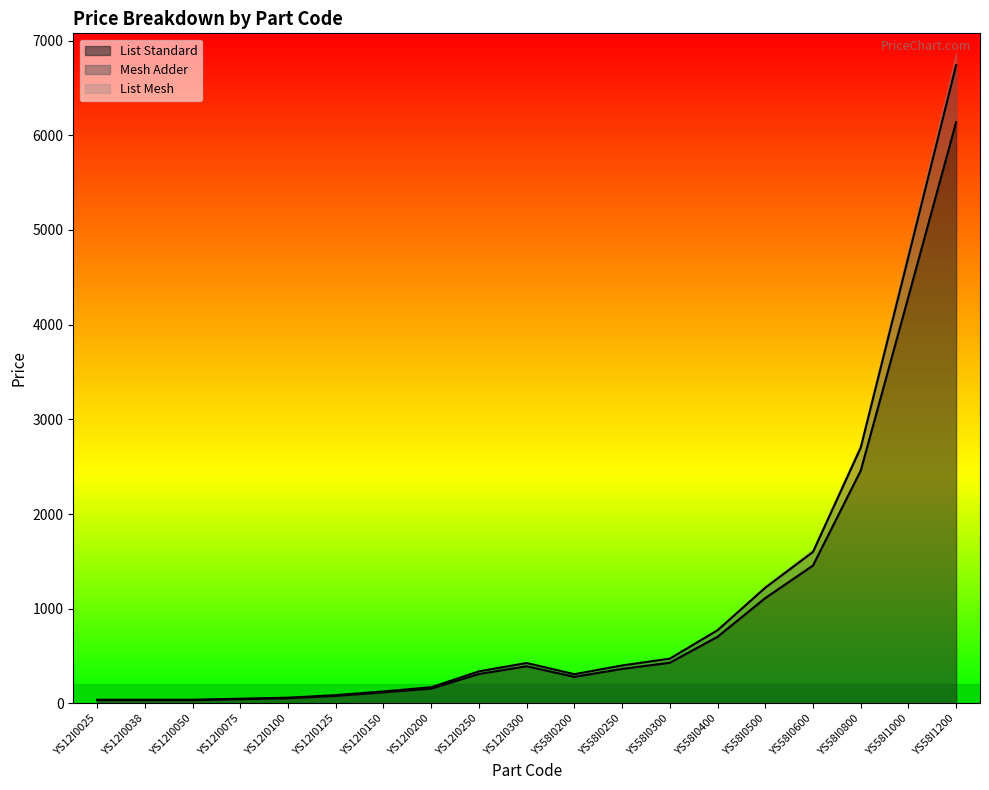

What is the minimum value shown in the chart?

34